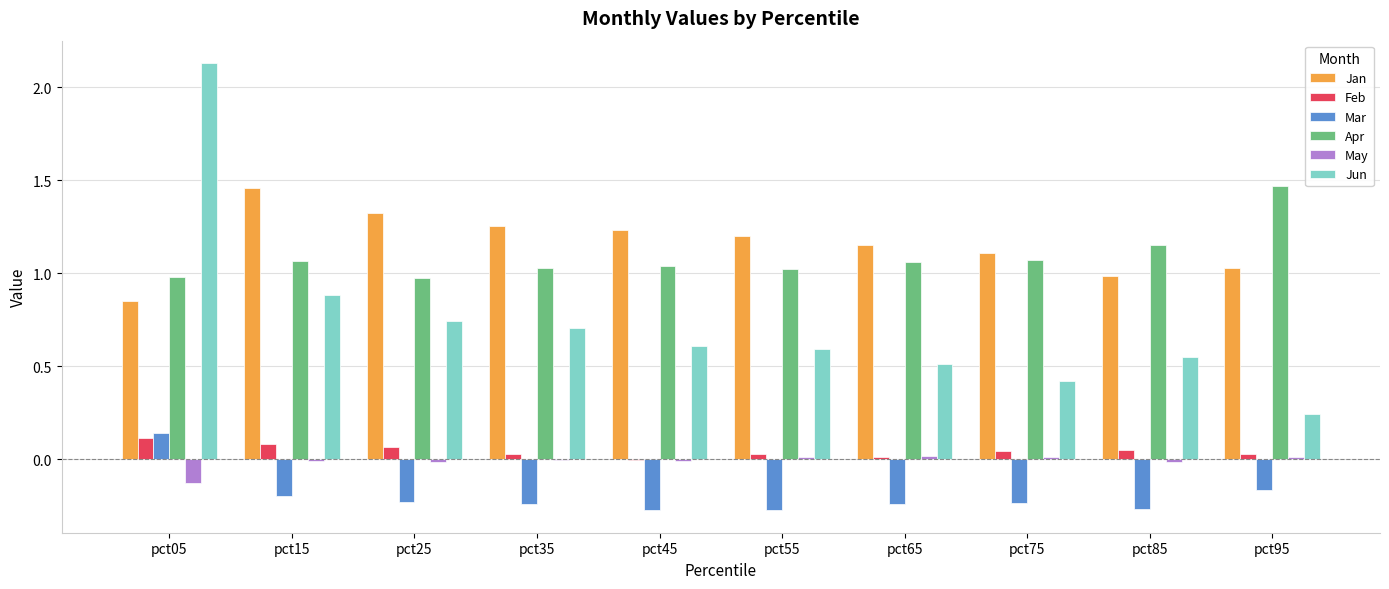

What are all the series names shown in the legend?

Jan, Feb, Mar, Apr, May, Jun